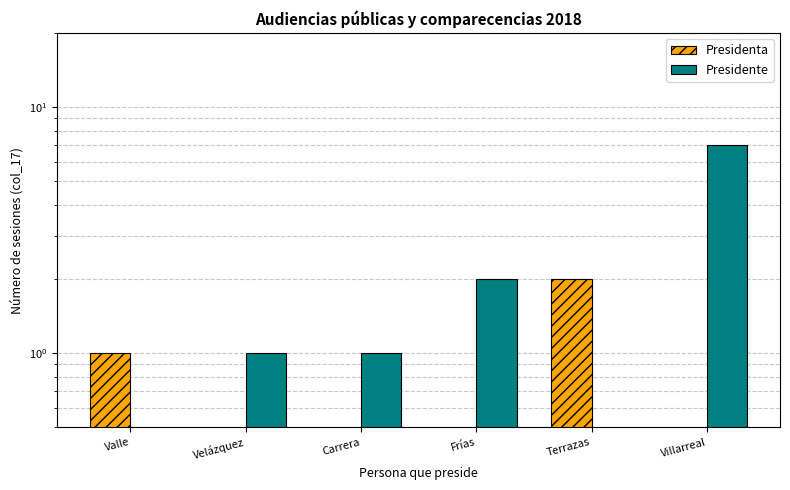

At which category does the chart reach its minimum across all series?

Velázquez